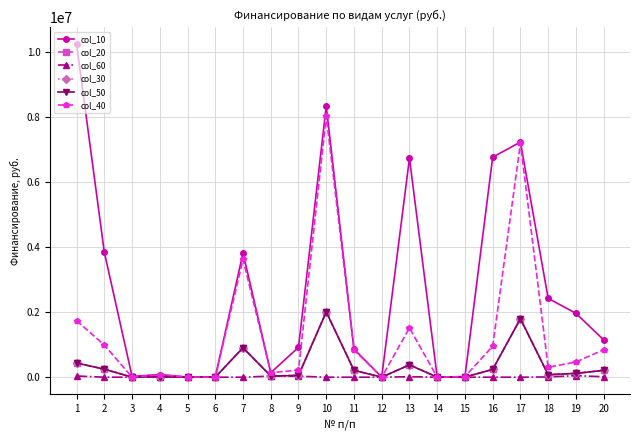

True or false: col_20 has more than 2 points higher than both neighbors.

True